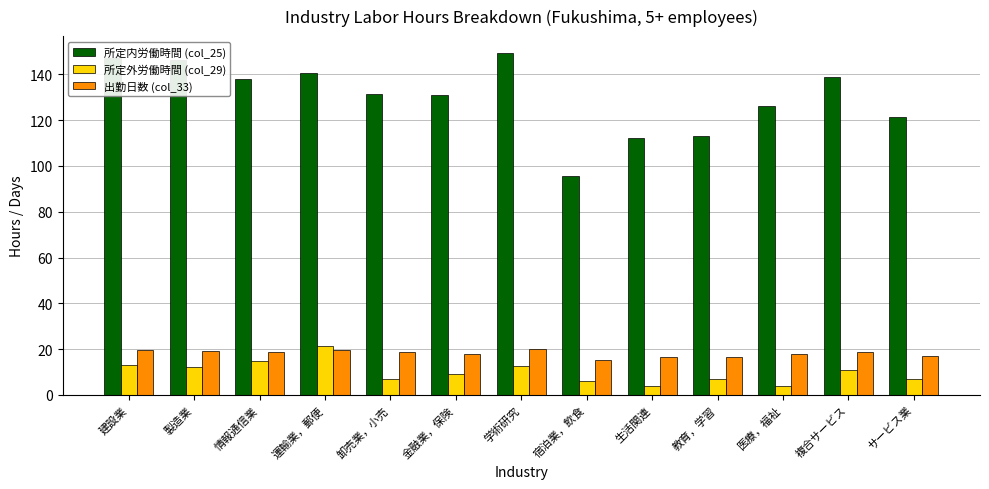

What is the minimum value for 所定外労働時間 (col_29)?

3.7